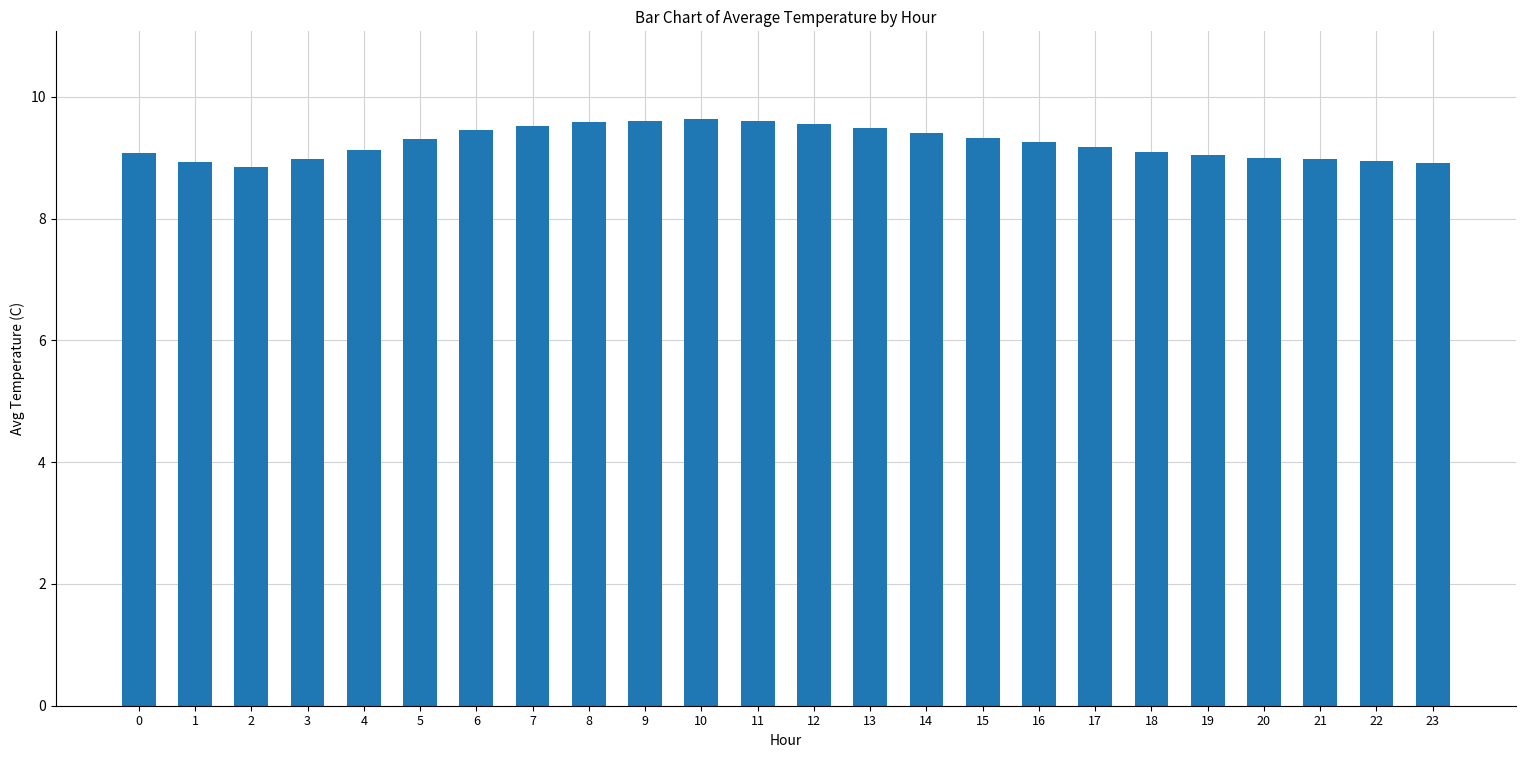

The chart shows a value of 9.2 at 16. True or false?

True